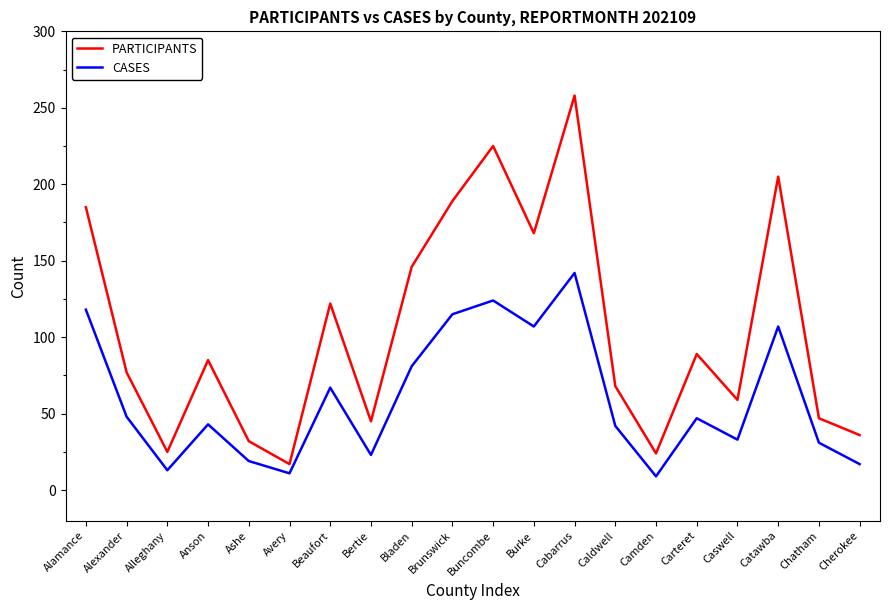

In CASES, how many points are lower than both neighbors (excluding endpoints)?

6